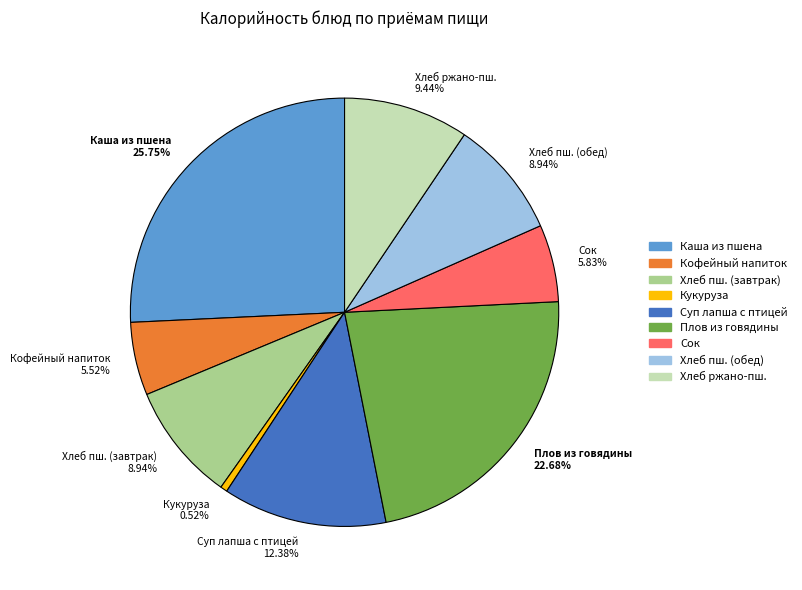

How many segments does this pie chart have?

9